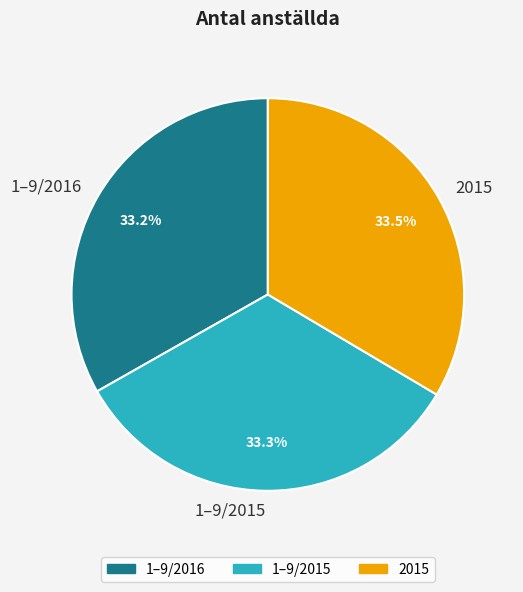

True or false: 1–9/2015 accounts for 47% of the total.

False